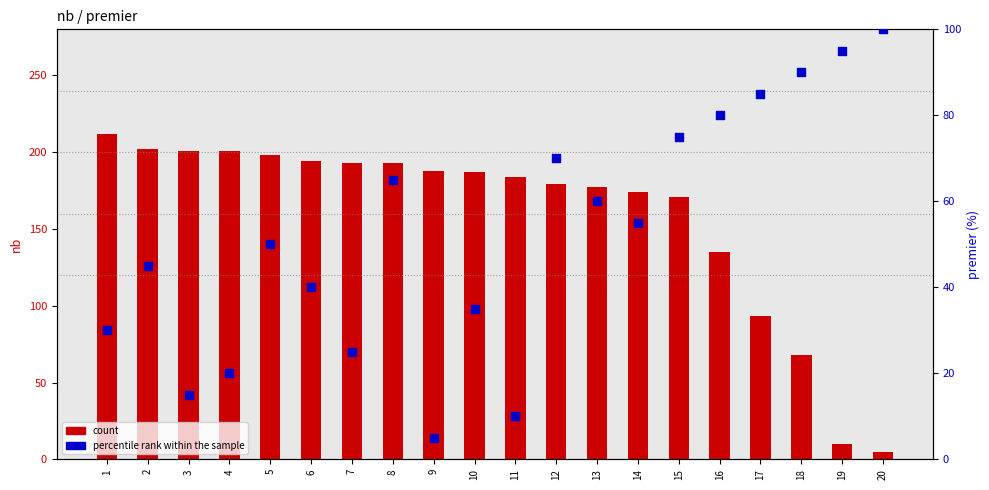

At which category is the sum across all series the highest?

8